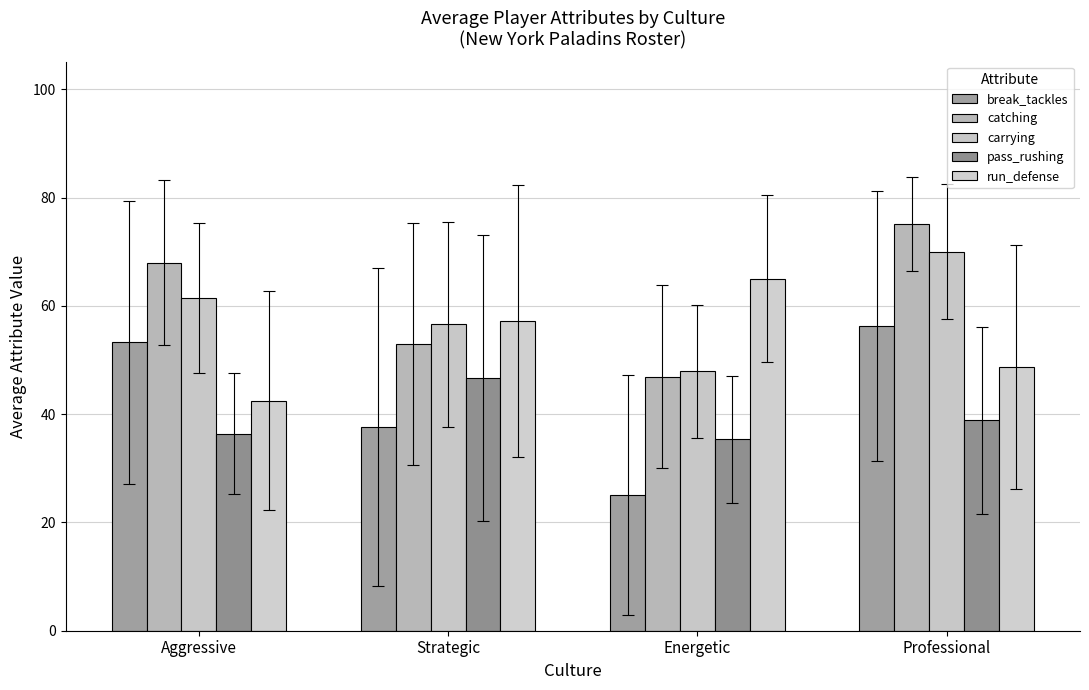

What are all the series names shown in the legend?

break_tackles, catching, carrying, pass_rushing, run_defense